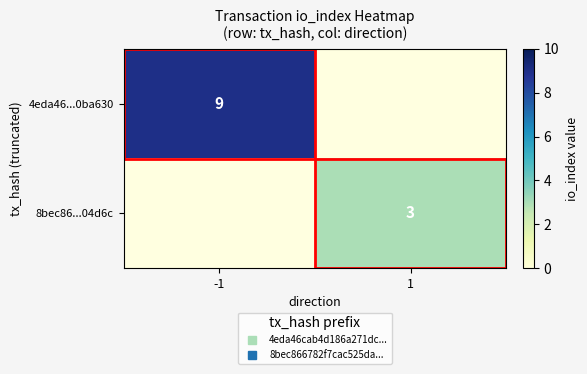

Which label corresponds to the largest value in the chart?

-1